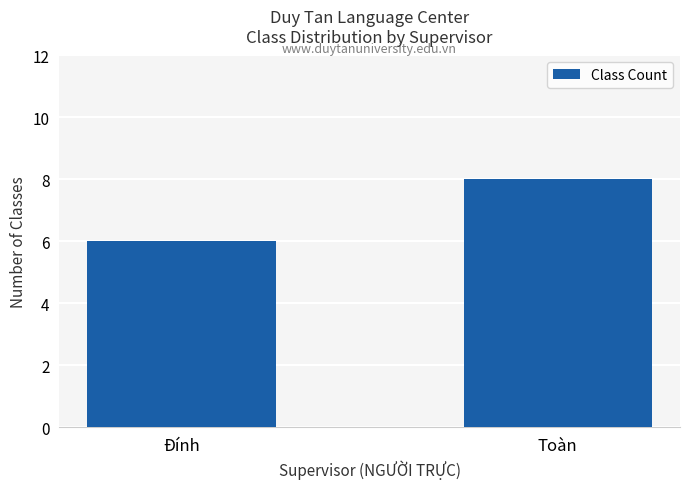

What is the average value?

7